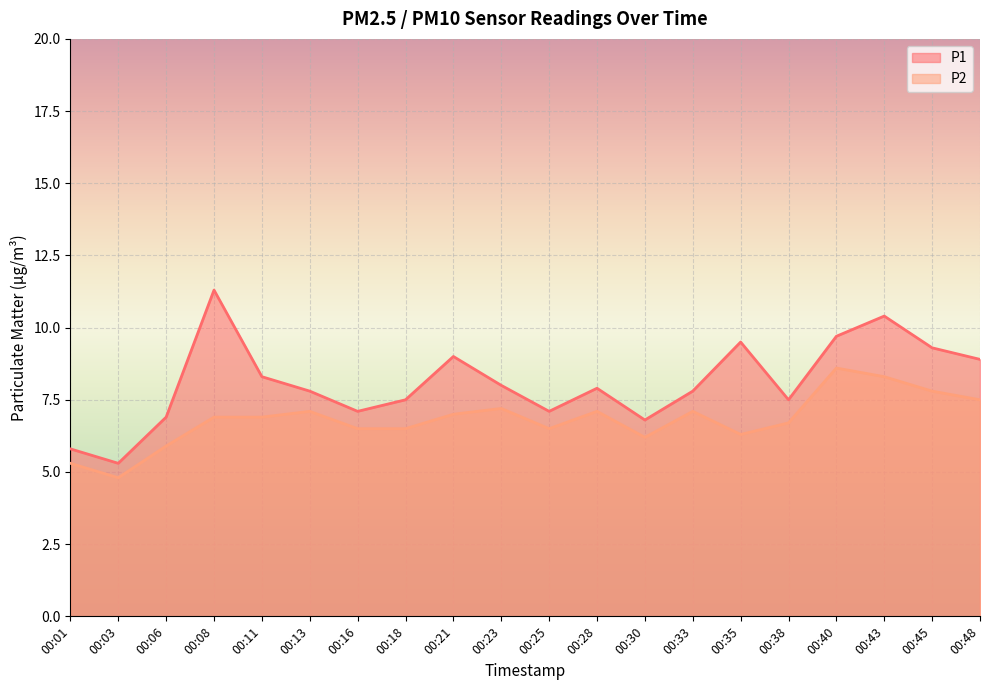

What is the maximum value shown in the chart?

11.3